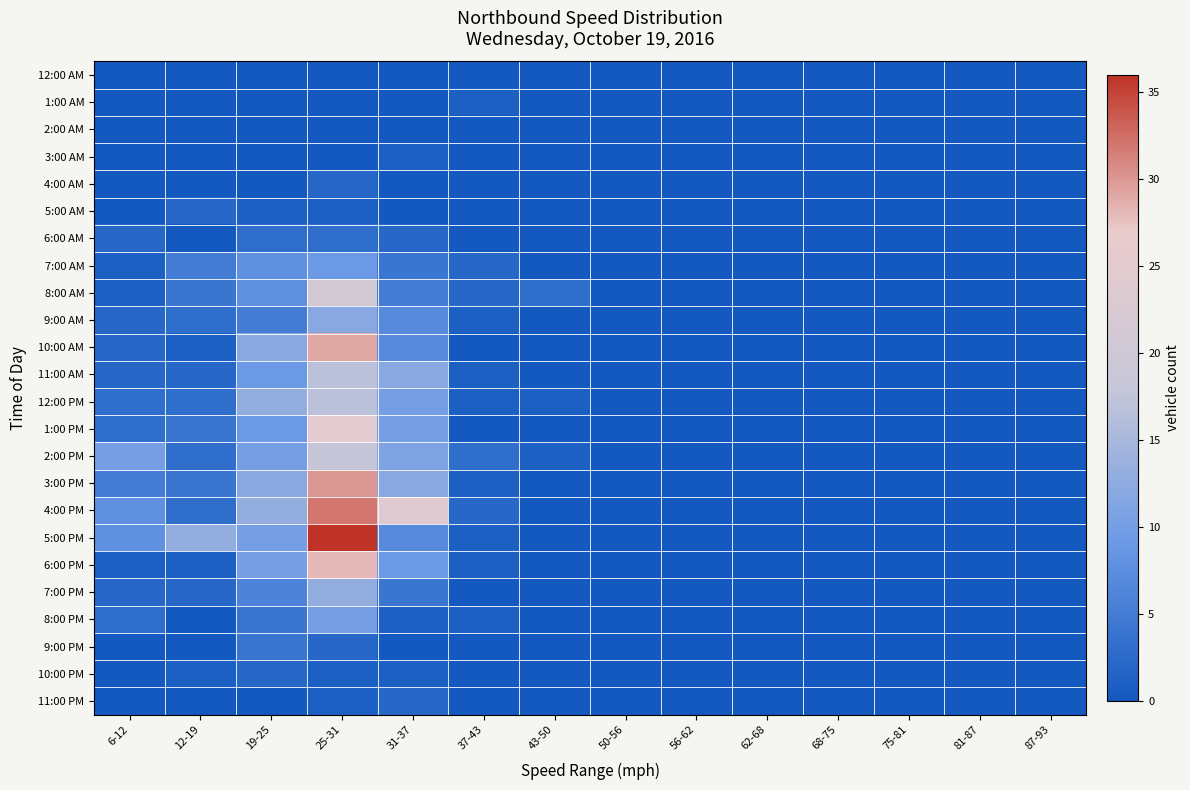

Reading left to right, what are all the values shown in this chart?

12:00 AM: 6-12=0	12-19=0	19-25=0	25-31=0	31-37=0	37-43=0	43-50=0	50-56=0	56-62=0	62-68=0	68-75=0	75-81=0	81-87=0	87-93=0
1:00 AM: 6-12=0	12-19=0	19-25=0	25-31=0	31-37=0	37-43=1	43-50=0	50-56=0	56-62=0	62-68=0	68-75=0	75-81=0	81-87=0	87-93=0
2:00 AM: 6-12=0	12-19=0	19-25=0	25-31=0	31-37=0	37-43=0	43-50=0	50-56=0	56-62=0	62-68=0	68-75=0	75-81=0	81-87=0	87-93=0
3:00 AM: 6-12=0	12-19=0	19-25=0	25-31=0	31-37=1	37-43=0	43-50=0	50-56=0	56-62=0	62-68=0	68-75=0	75-81=0	81-87=0	87-93=0
4:00 AM: 6-12=0	12-19=0	19-25=0	25-31=2	31-37=0	37-43=0	43-50=0	50-56=0	56-62=0	62-68=0	68-75=0	75-81=0	81-87=0	87-93=0
5:00 AM: 6-12=0	12-19=2	19-25=1	25-31=1	31-37=0	37-43=0	43-50=0	50-56=0	56-62=0	62-68=0	68-75=0	75-81=0	81-87=0	87-93=0
6:00 AM: 6-12=2	12-19=0	19-25=3	25-31=3	31-37=2	37-43=0	43-50=0	50-56=0	56-62=0	62-68=0	68-75=0	75-81=0	81-87=0	87-93=0
7:00 AM: 6-12=1	12-19=5	19-25=8	25-31=9	31-37=4	37-43=2	43-50=0	50-56=0	56-62=0	62-68=0	68-75=0	75-81=0	81-87=0	87-93=0
8:00 AM: 6-12=1	12-19=4	19-25=8	25-31=21	31-37=5	37-43=2	43-50=3	50-56=0	56-62=0	62-68=0	68-75=0	75-81=0	81-87=0	87-93=0
9:00 AM: 6-12=2	12-19=3	19-25=5	25-31=12	31-37=7	37-43=1	43-50=0	50-56=0	56-62=0	62-68=0	68-75=0	75-81=0	81-87=0	87-93=0
10:00 AM: 6-12=2	12-19=1	19-25=12	25-31=29	31-37=7	37-43=0	43-50=0	50-56=0	56-62=0	62-68=0	68-75=0	75-81=0	81-87=0	87-93=0
11:00 AM: 6-12=2	12-19=2	19-25=9	25-31=17	31-37=12	37-43=1	43-50=0	50-56=0	56-62=0	62-68=0	68-75=0	75-81=0	81-87=0	87-93=0
12:00 PM: 6-12=3	12-19=3	19-25=13	25-31=17	31-37=10	37-43=1	43-50=1	50-56=0	56-62=0	62-68=0	68-75=0	75-81=0	81-87=0	87-93=0
1:00 PM: 6-12=3	12-19=4	19-25=9	25-31=25	31-37=10	37-43=0	43-50=0	50-56=0	56-62=0	62-68=0	68-75=0	75-81=0	81-87=0	87-93=0
2:00 PM: 6-12=10	12-19=3	19-25=10	25-31=18	31-37=11	37-43=3	43-50=1	50-56=0	56-62=0	62-68=0	68-75=0	75-81=0	81-87=0	87-93=0
3:00 PM: 6-12=5	12-19=4	19-25=12	25-31=30	31-37=12	37-43=1	43-50=0	50-56=0	56-62=0	62-68=0	68-75=0	75-81=0	81-87=0	87-93=0
4:00 PM: 6-12=8	12-19=3	19-25=13	25-31=32	31-37=24	37-43=2	43-50=0	50-56=0	56-62=0	62-68=0	68-75=0	75-81=0	81-87=0	87-93=0
5:00 PM: 6-12=8	12-19=13	19-25=10	25-31=36	31-37=7	37-43=1	43-50=0	50-56=0	56-62=0	62-68=0	68-75=0	75-81=0	81-87=0	87-93=0
6:00 PM: 6-12=1	12-19=1	19-25=10	25-31=28	31-37=9	37-43=1	43-50=0	50-56=0	56-62=0	62-68=0	68-75=0	75-81=0	81-87=0	87-93=0
7:00 PM: 6-12=2	12-19=2	19-25=6	25-31=13	31-37=4	37-43=0	43-50=0	50-56=0	56-62=0	62-68=0	68-75=0	75-81=0	81-87=0	87-93=0
8:00 PM: 6-12=3	12-19=0	19-25=4	25-31=10	31-37=1	37-43=1	43-50=0	50-56=0	56-62=0	62-68=0	68-75=0	75-81=0	81-87=0	87-93=0
9:00 PM: 6-12=0	12-19=0	19-25=4	25-31=2	31-37=0	37-43=0	43-50=0	50-56=0	56-62=0	62-68=0	68-75=0	75-81=0	81-87=0	87-93=0
10:00 PM: 6-12=0	12-19=1	19-25=2	25-31=1	31-37=1	37-43=0	43-50=0	50-56=0	56-62=0	62-68=0	68-75=0	75-81=0	81-87=0	87-93=0
11:00 PM: 6-12=0	12-19=0	19-25=0	25-31=1	31-37=2	37-43=0	43-50=0	50-56=0	56-62=0	62-68=0	68-75=0	75-81=0	81-87=0	87-93=0